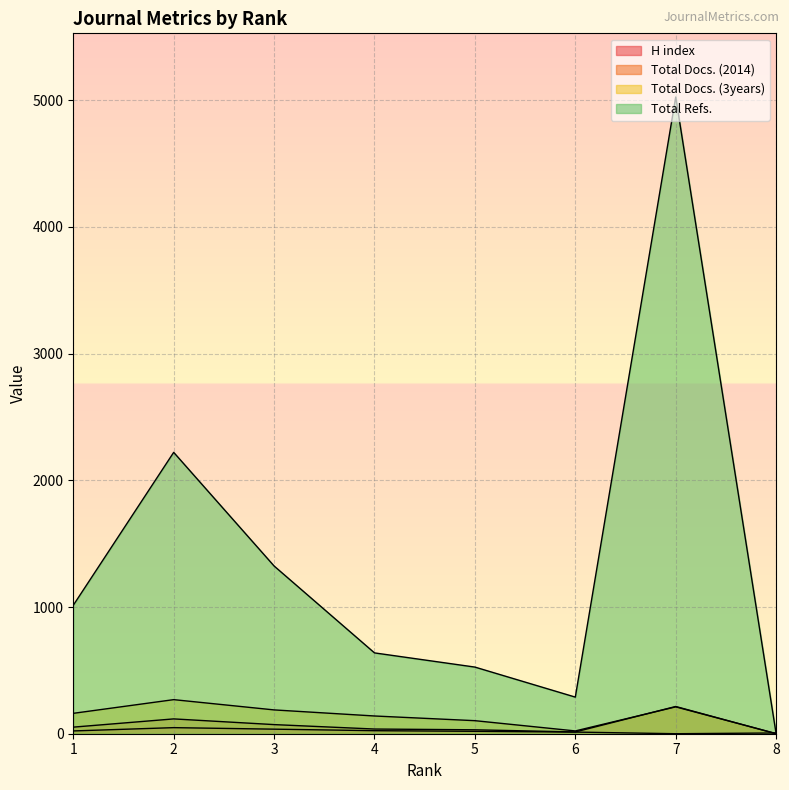

The Total Docs. (2014) series shows 117 at 2. True or false?

True